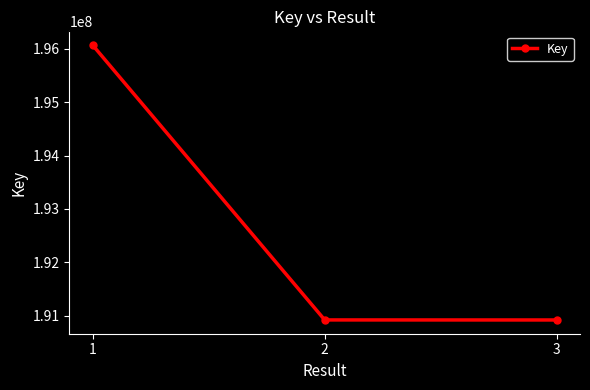

What is the value of the 3rd point from the left?

190920568